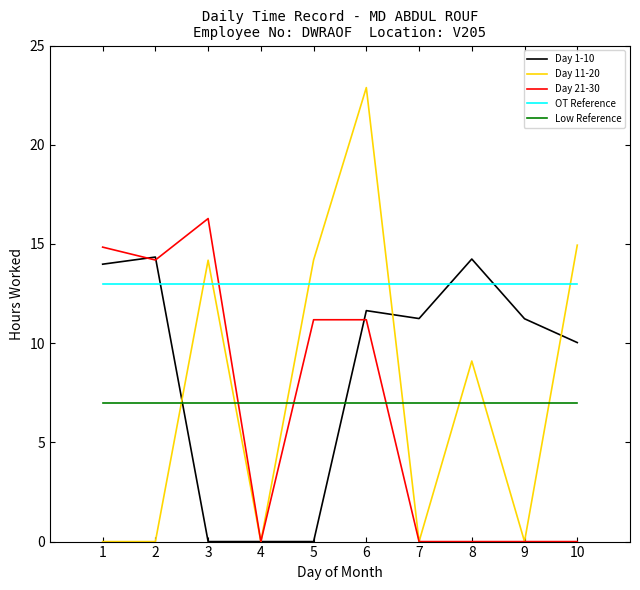

Does the chart display data point markers on the line(s)?

No